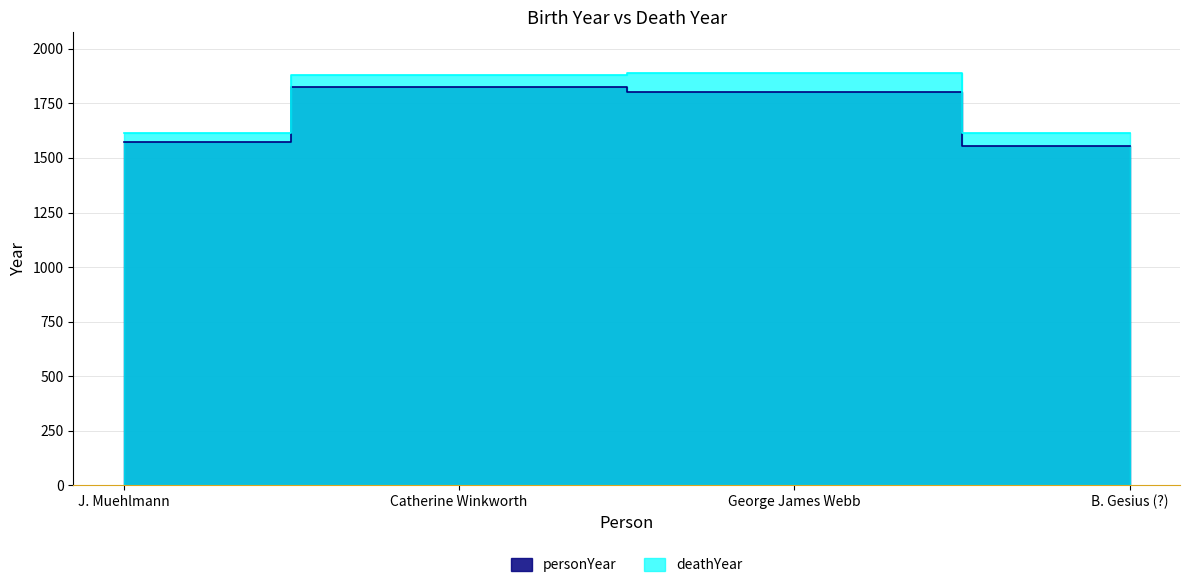

Is it true that personYear equals 1573 at J. Muehlmann?

True